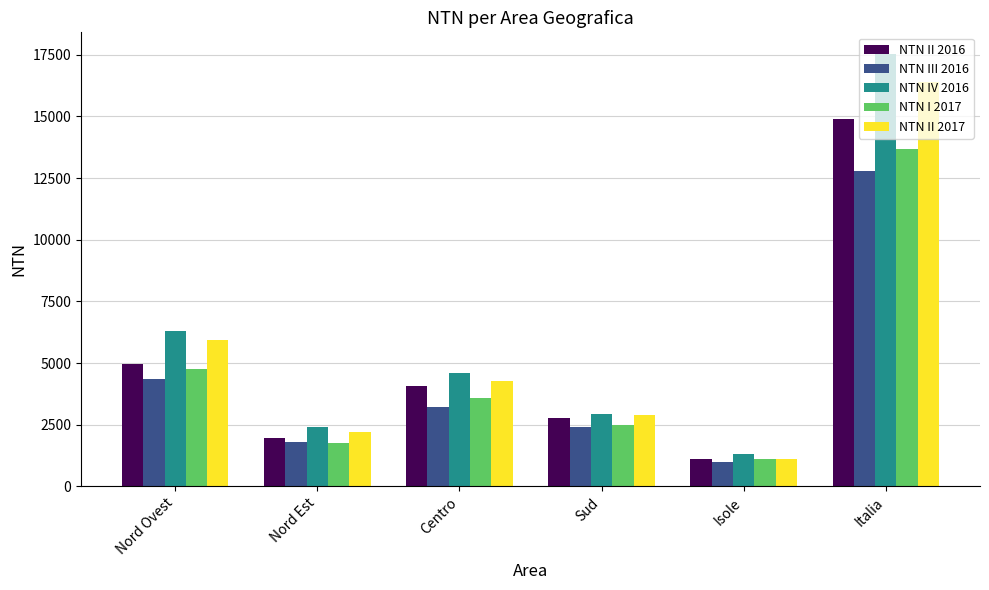

What is the sum of the NTN I 2017 values at Nord Est and Italia?

15443.9